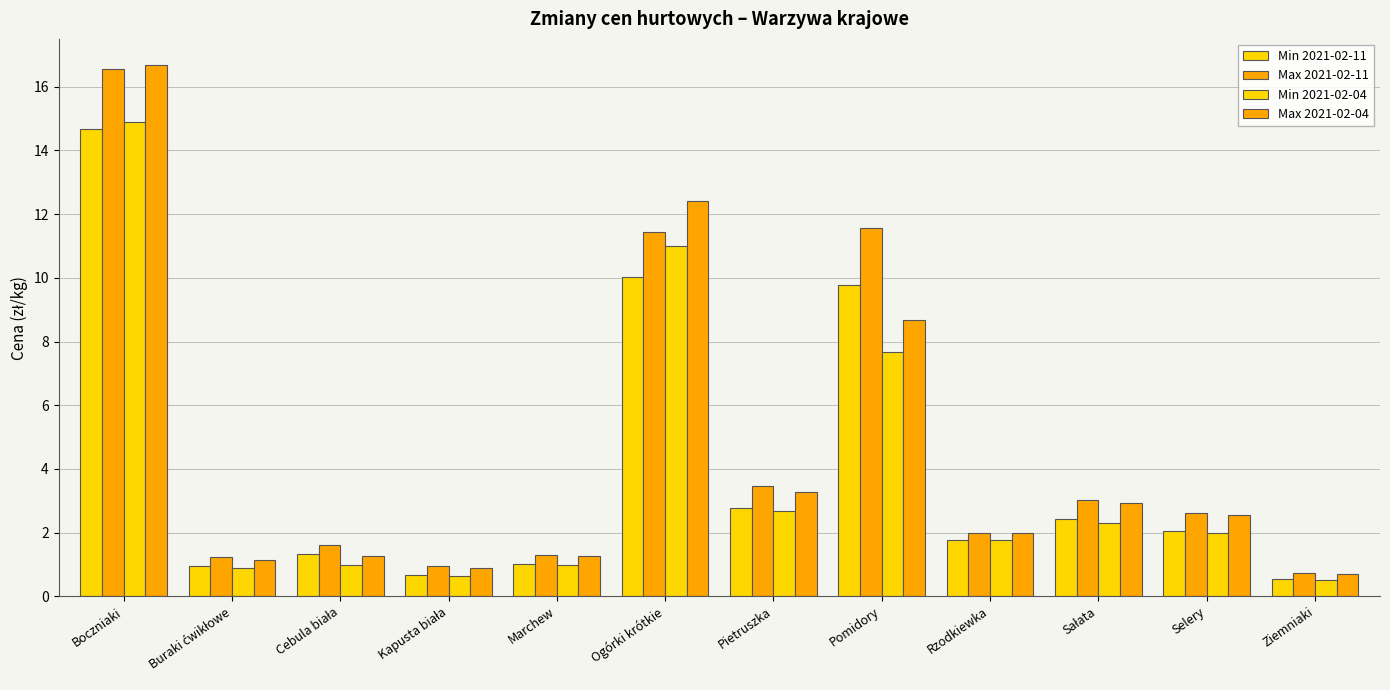

What is the sum of the Min 2021-02-11 values at Rzodkiewka and Cebula biała?

3.1